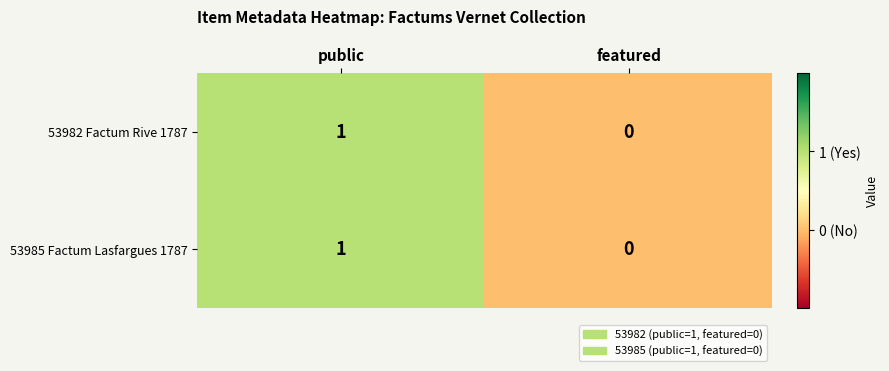

List the labels in order of 53985 Factum Lasfargues 1787 value, smallest first.

featured, public